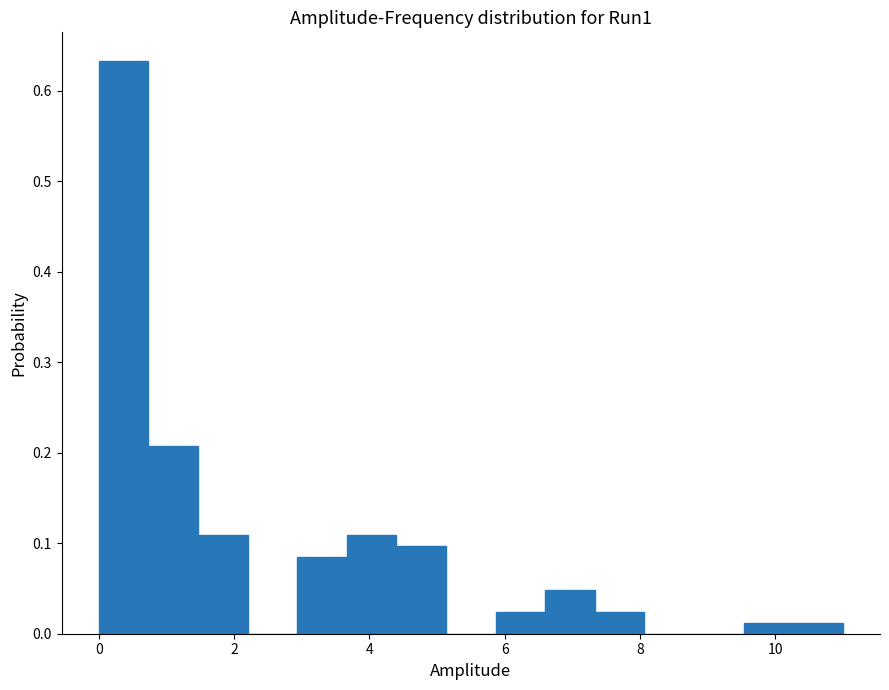

Around what value on the x-axis is the tallest bar? Give the approximate position of its centre, as read against the axis.

0.4